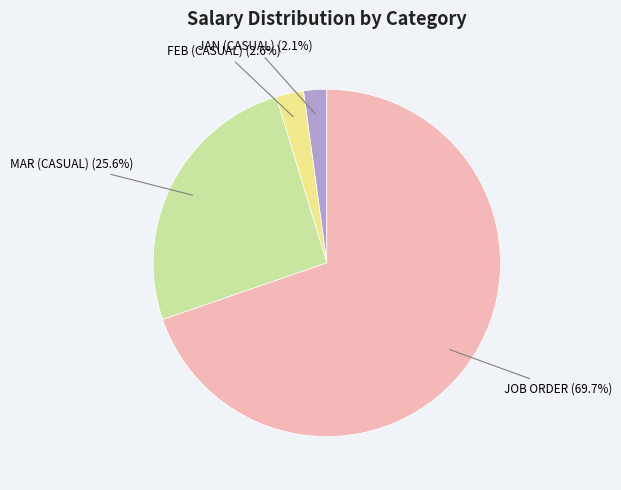

Is there any slice that represents more than half of the pie?

Yes